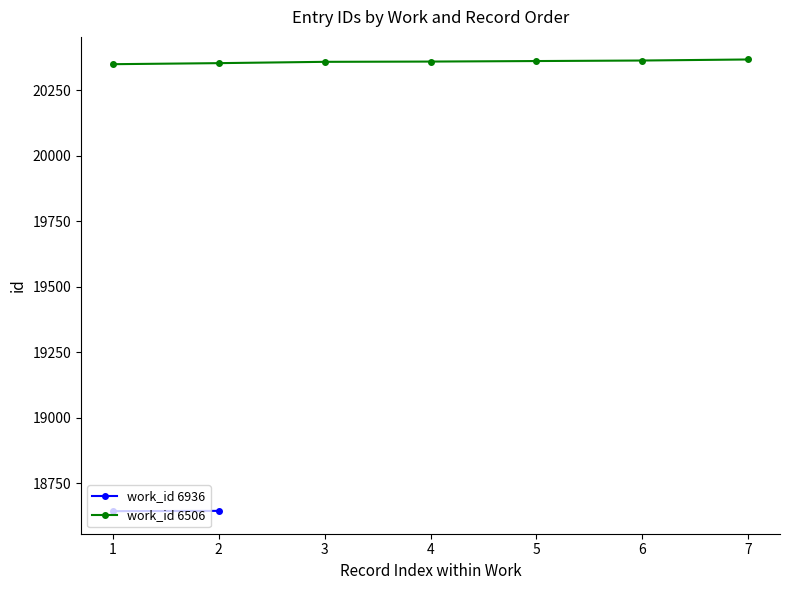

What is the highest value of the work_id 6506 series?

20367